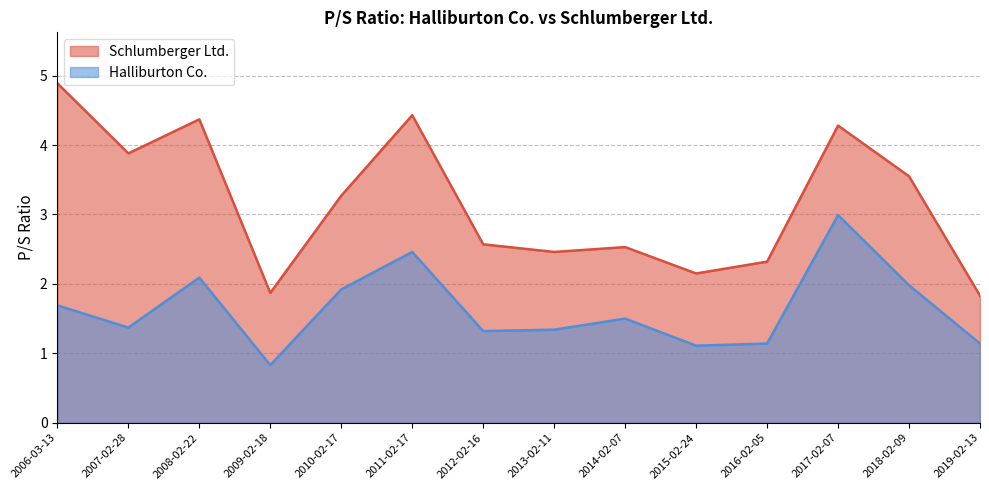

Where is Halliburton Co. nearest to the value 1?

2015-02-24